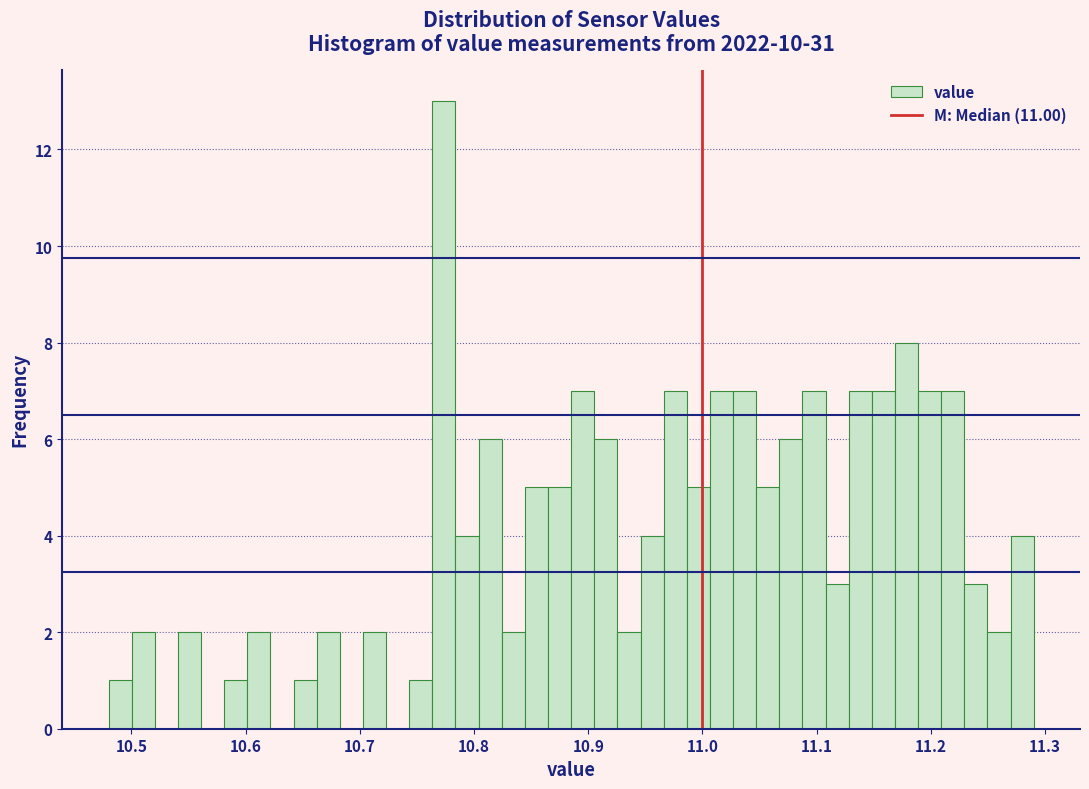

Read against the x-axis, roughly where is the centre of the tallest bar?

10.77